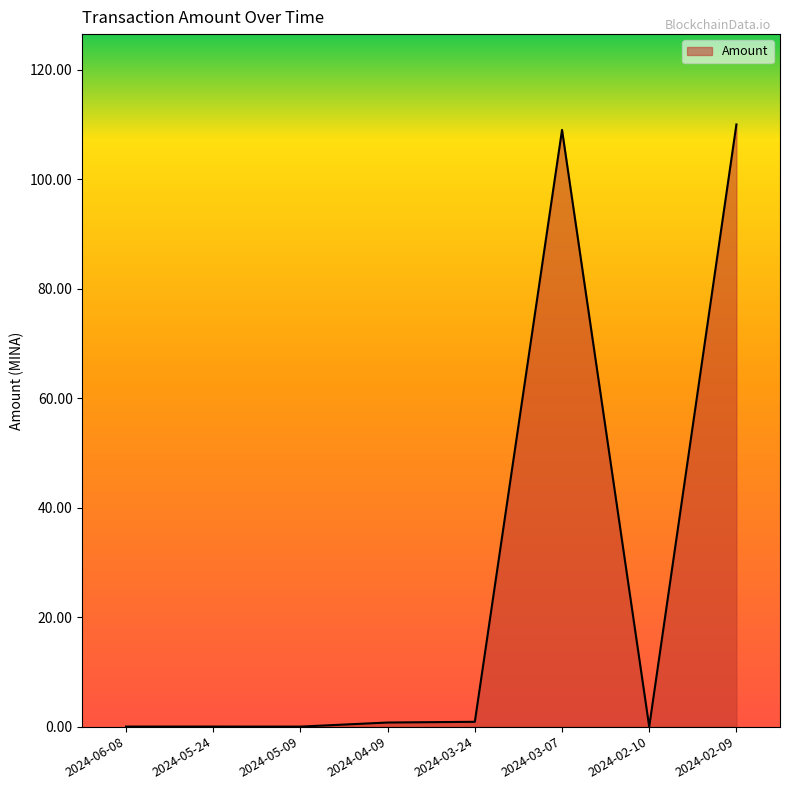

What is the change in value from 2024-03-07 to 2024-02-10?

-109.0